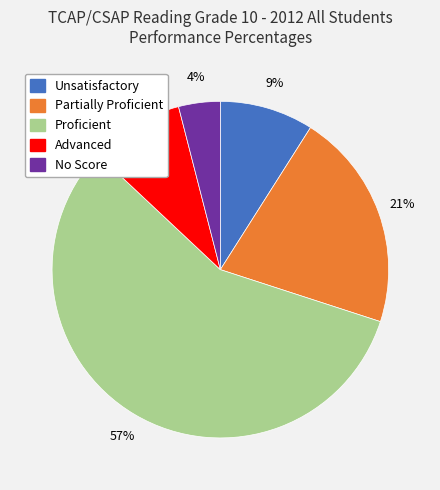

How many slices are in this pie chart?

5